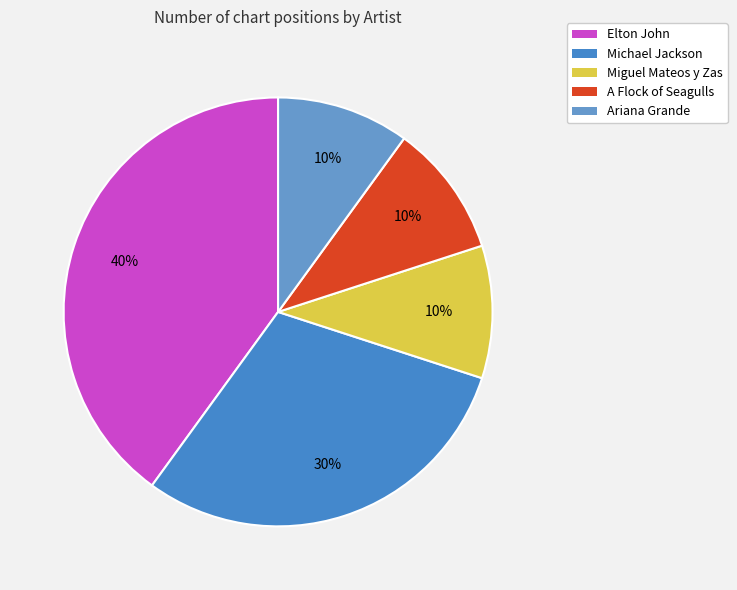

To the nearest percent, what portion does Elton John represent?

40%